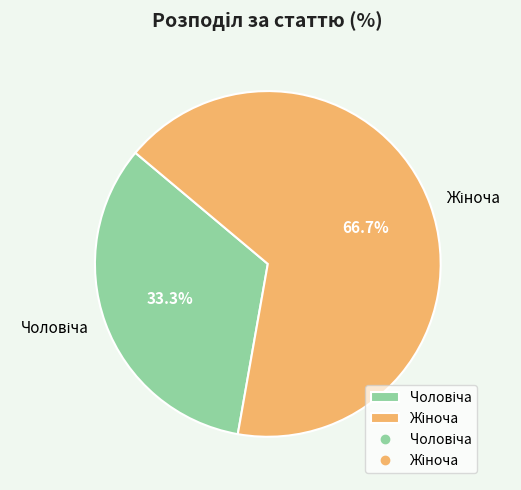

Does any single category account for the majority?

Yes